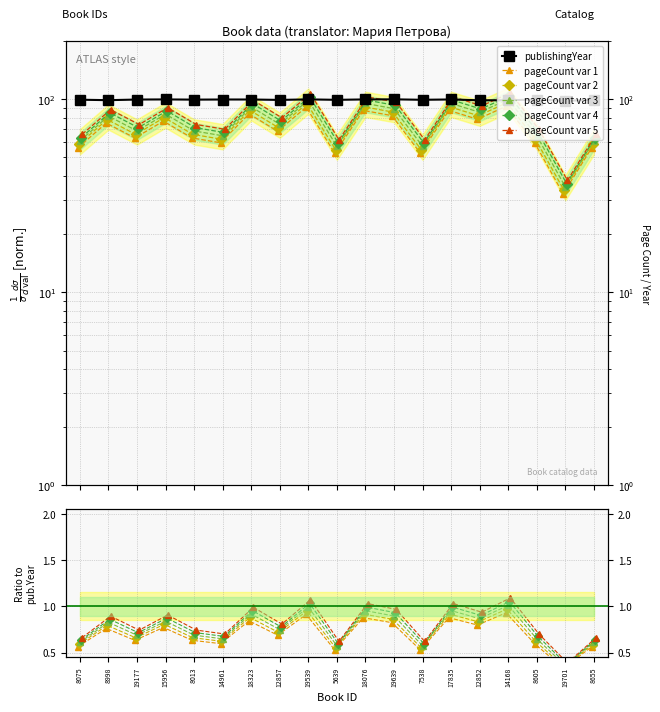

The value of pageCount var 1 at 7538 is 0.8. True or false?

False